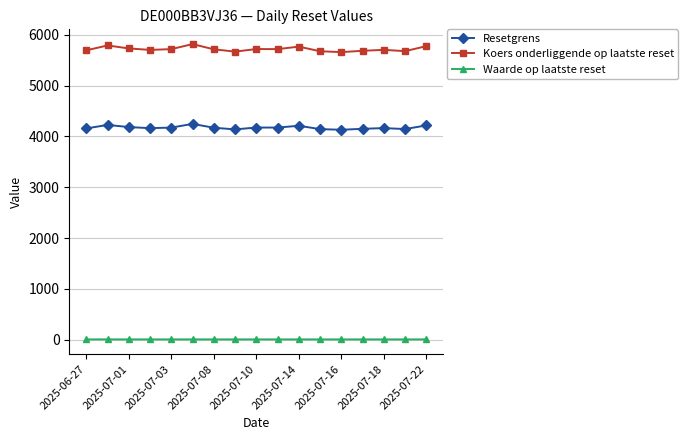

True or false: Koers onderliggende op laatste reset and Waarde op laatste reset cross at least once.

False